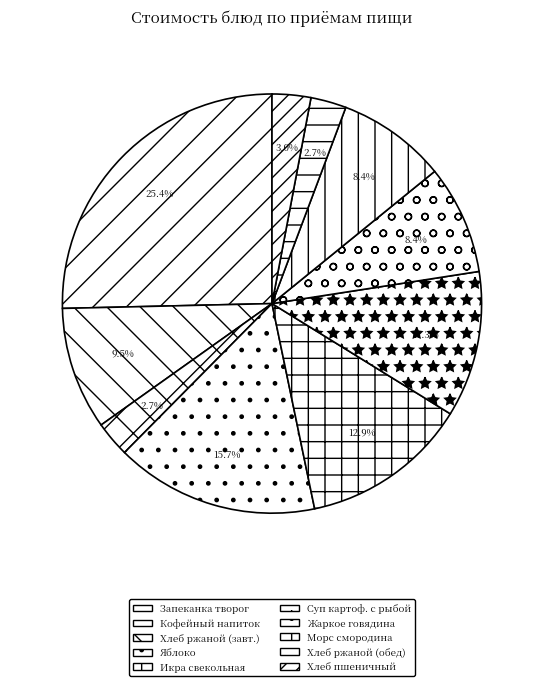

Which category has the biggest portion of the pie?

Запеканка творог